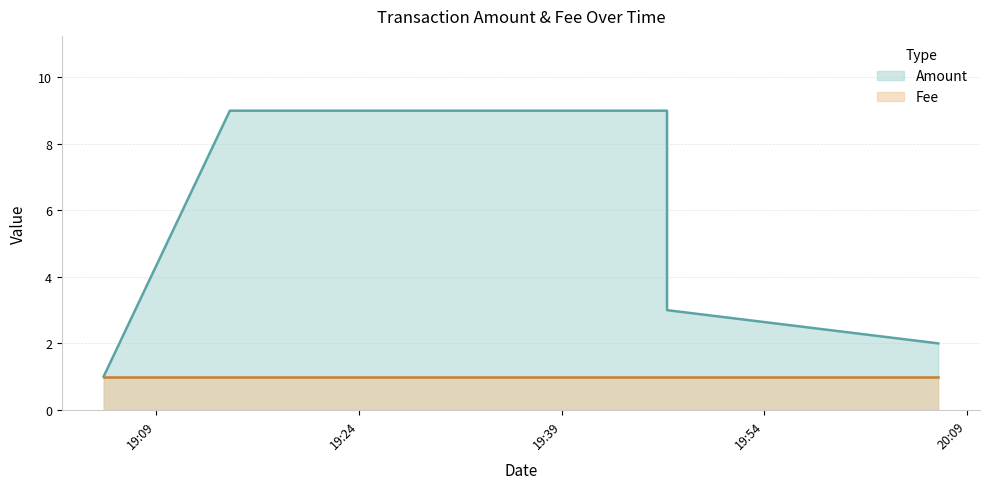

What is the value of the 2nd point from the left?

9